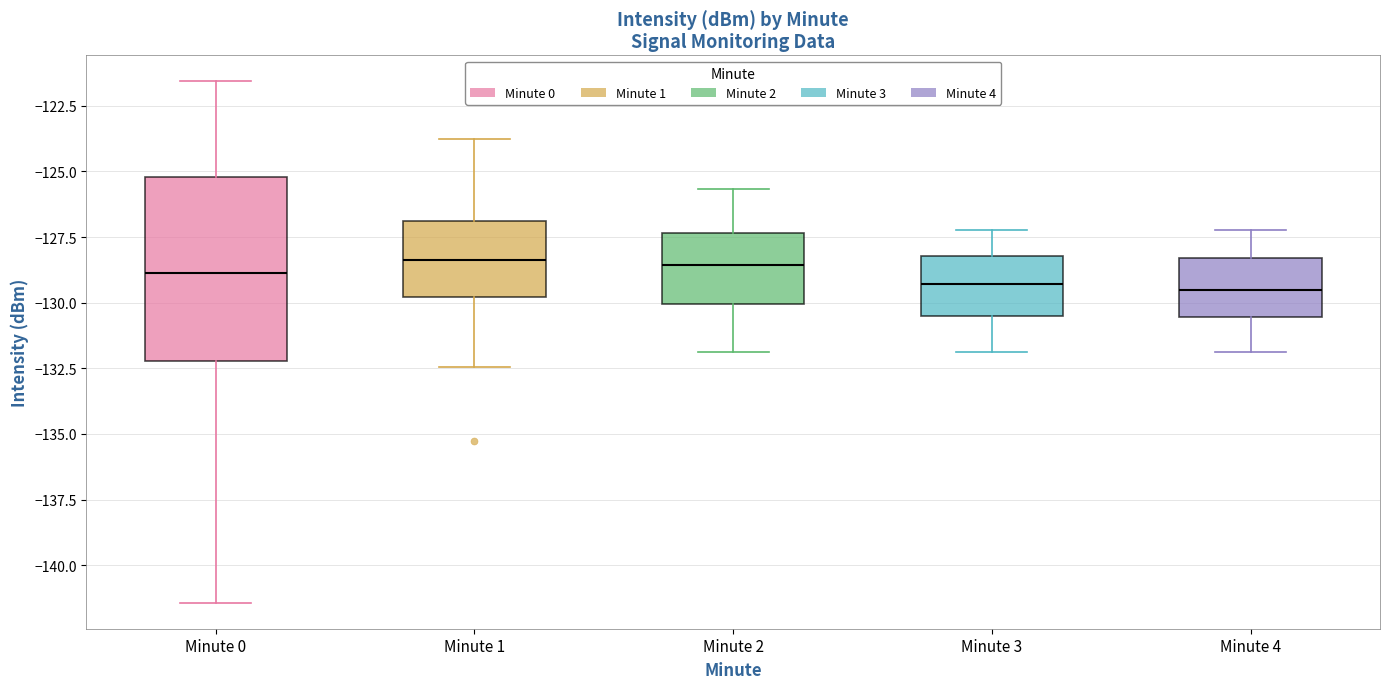

Reading left to right, read every box against the y-axis: the position of its median line, the range the box covers, and the ends of its whiskers. The values are not printed on the chart, so give them approximately, as read against the axis.

Minute 0: median -129.0, box -132.0 to -125.0, whiskers -141.5 to -121.5
Minute 1: median -128.5, box -130.0 to -127.0, whiskers -132.5 to -124.0
Minute 2: median -128.5, box -130.0 to -127.5, whiskers -132.0 to -125.5
Minute 3: median -129.5, box -130.5 to -128.0, whiskers -132.0 to -127.0
Minute 4: median -129.5, box -130.5 to -128.5, whiskers -132.0 to -127.0